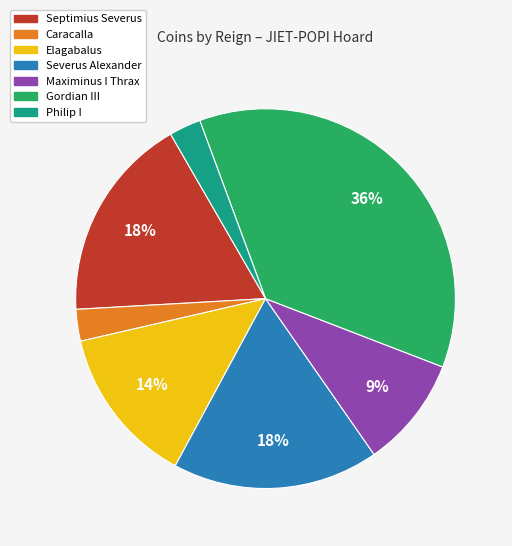

Which category has the biggest portion of the pie?

Gordian III